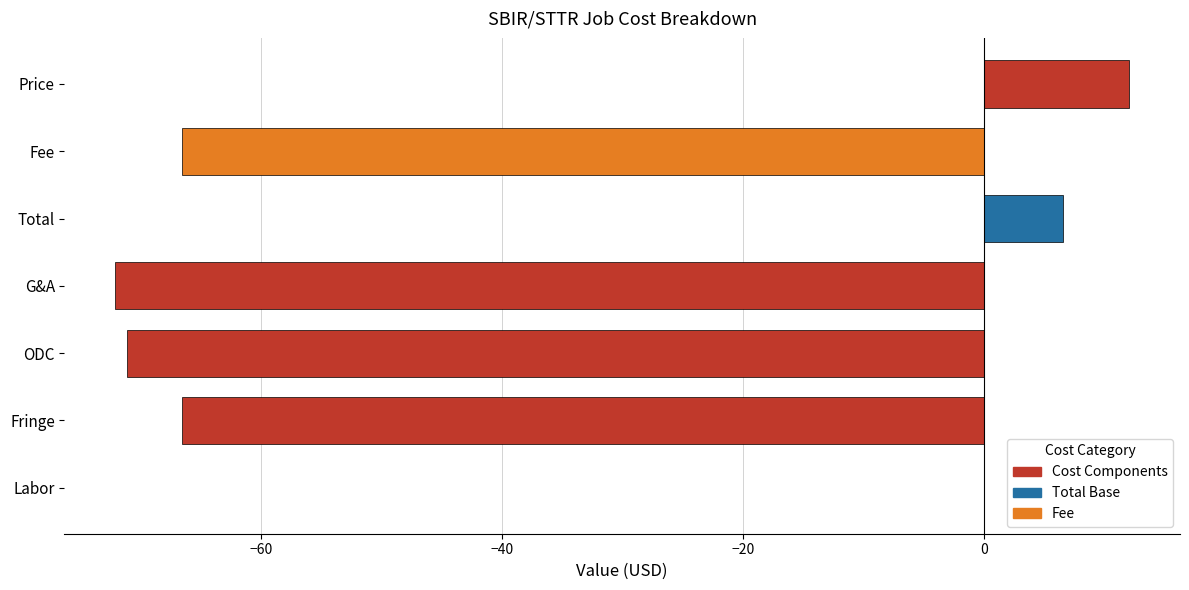

The chart shows a value of 0.0 at Labor. True or false?

True